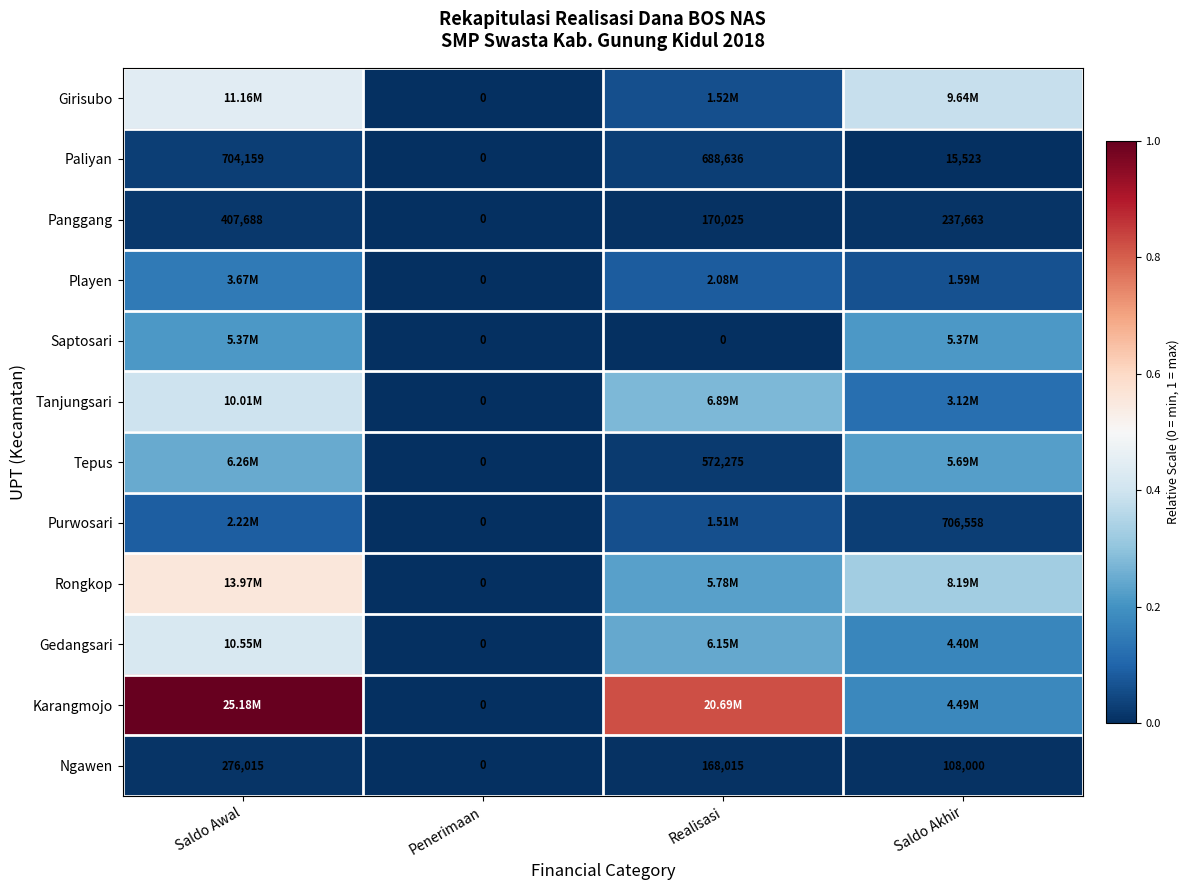

Which category has the highest value across all series?

Saldo Awal